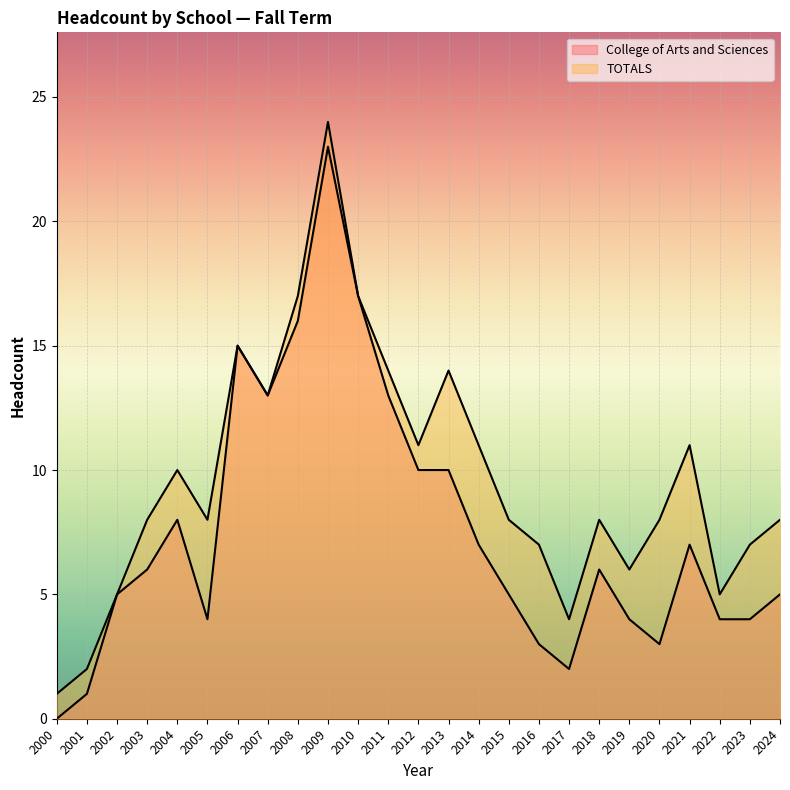

How many values in College of Arts and Sciences are above zero?

24